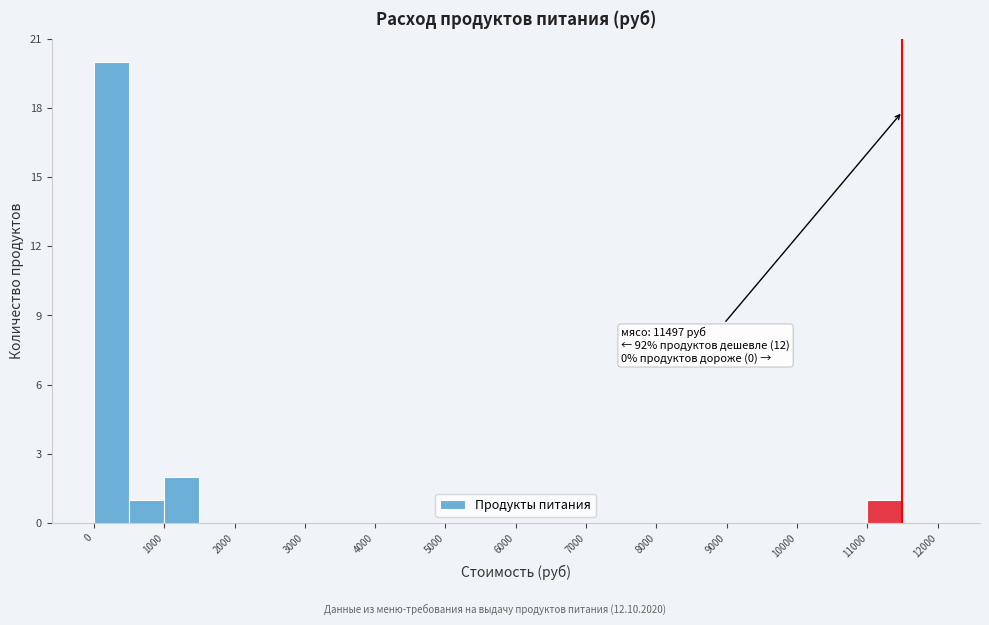

Which range on the x-axis has the tallest bar?

0 to 500